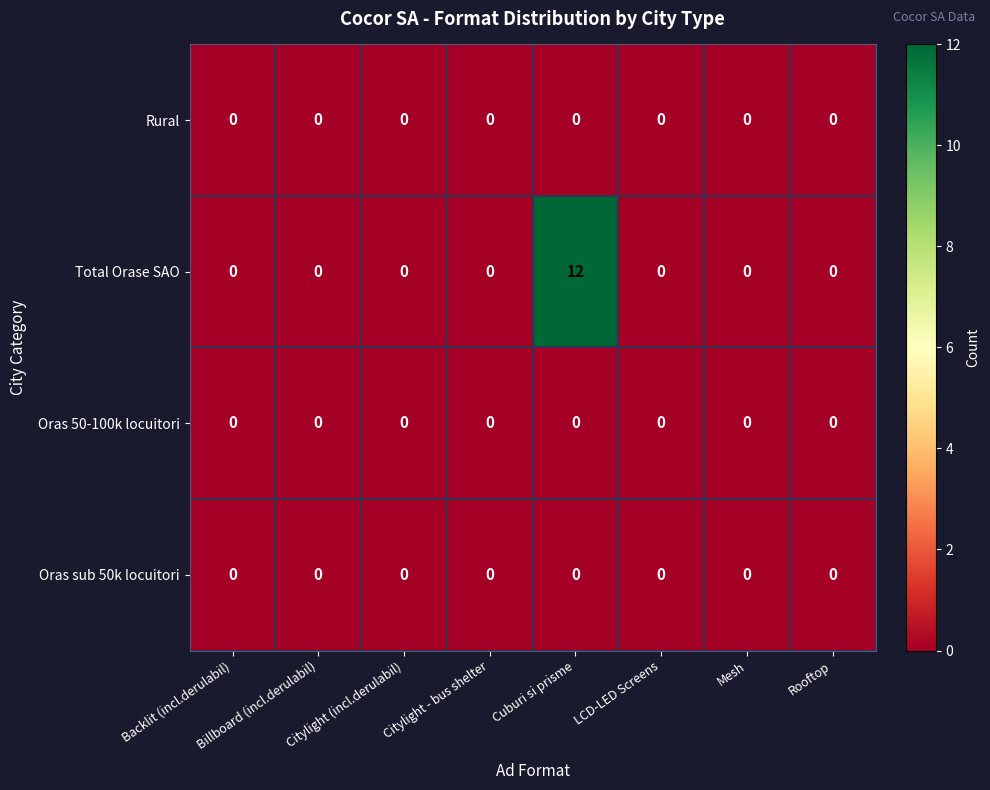

Which series changed the most between Cuburi si prisme and LCD-LED Screens?

Total Orase SAO